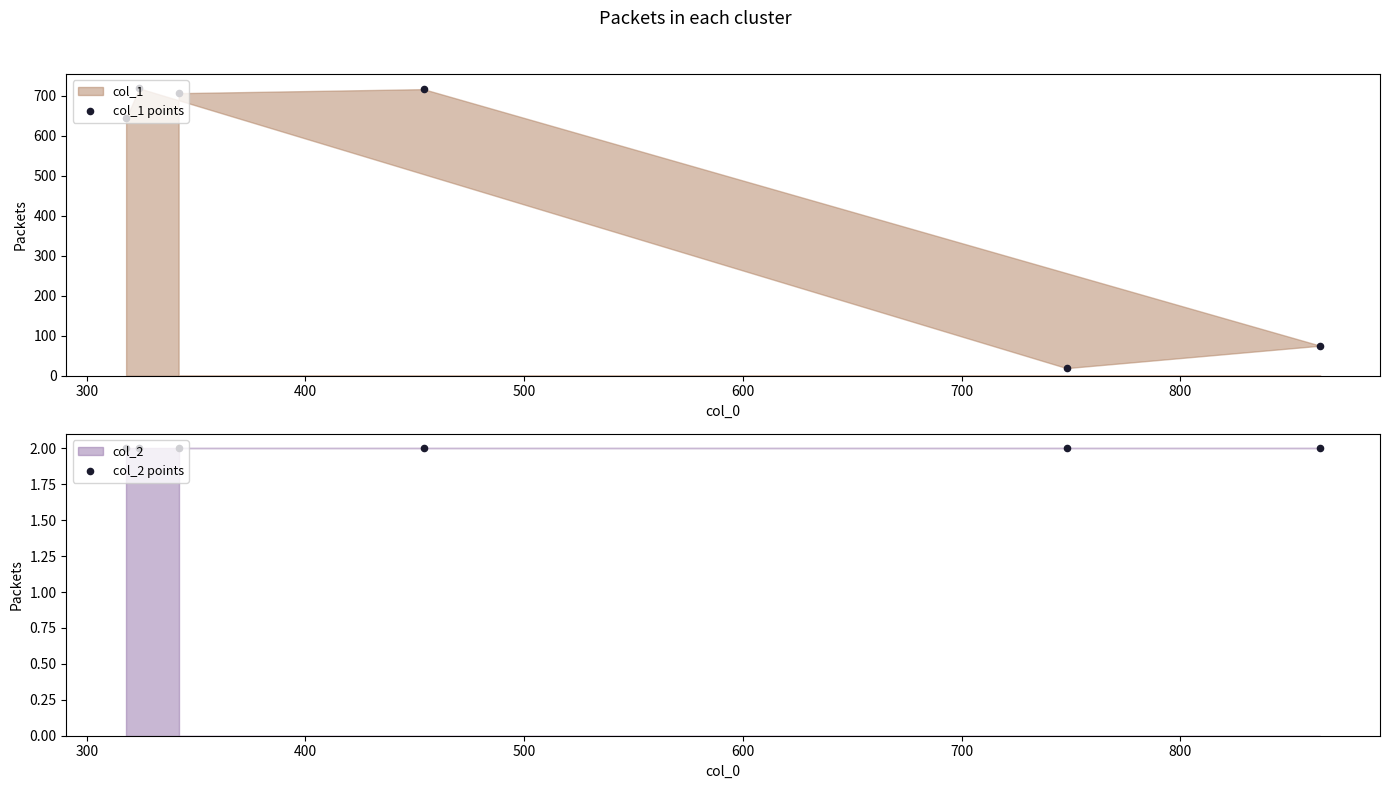

Which series contains the lowest Y value?

col_2 points